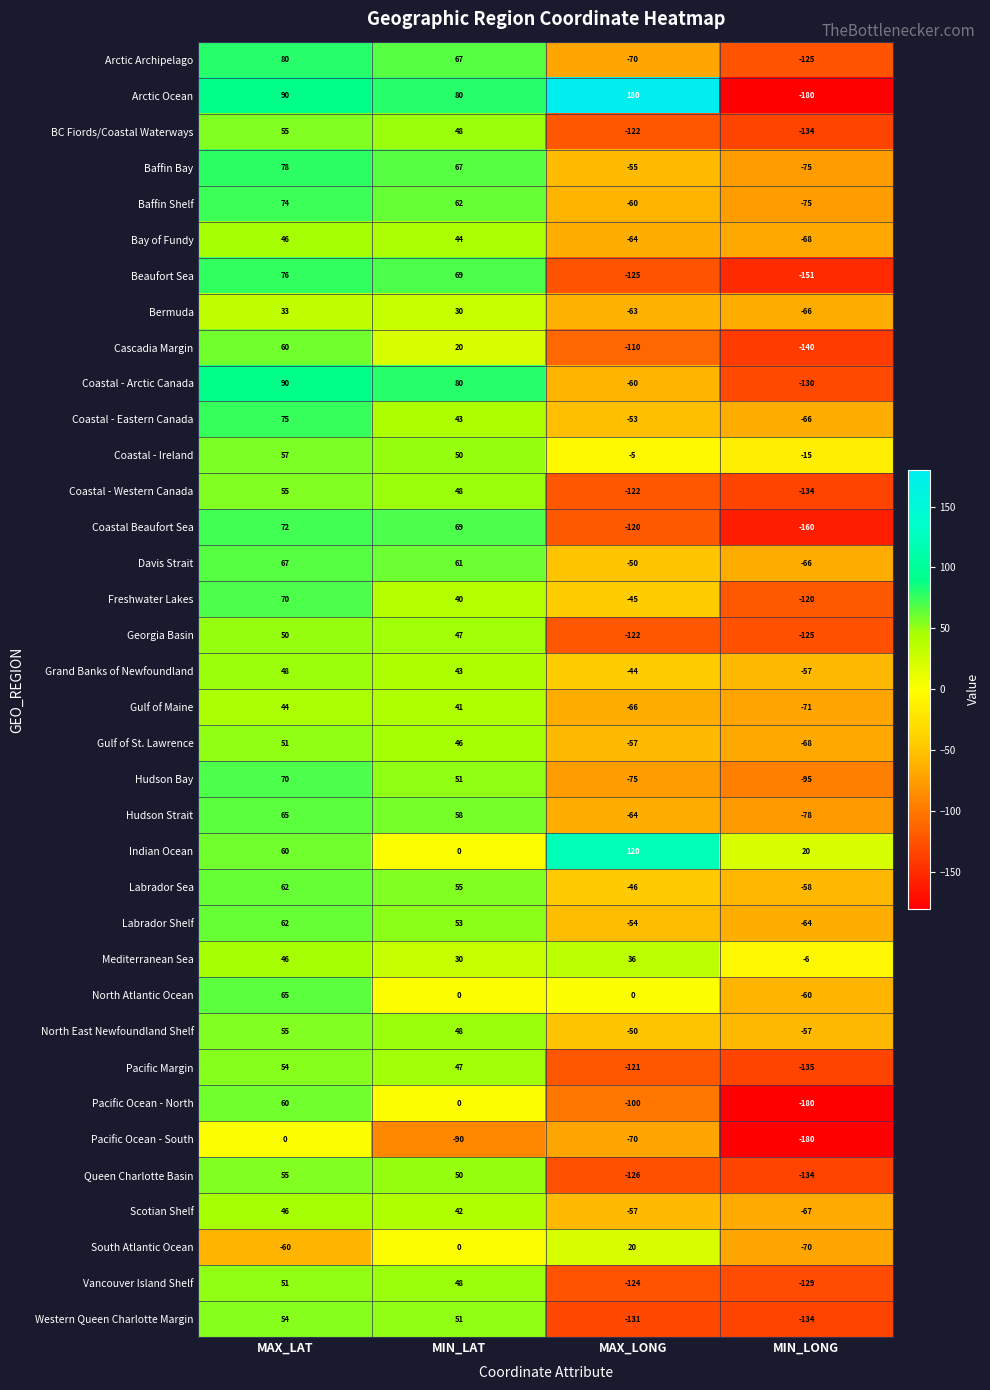

What is the difference between the maximum and minimum values in the Western Queen Charlotte Margin series?

188